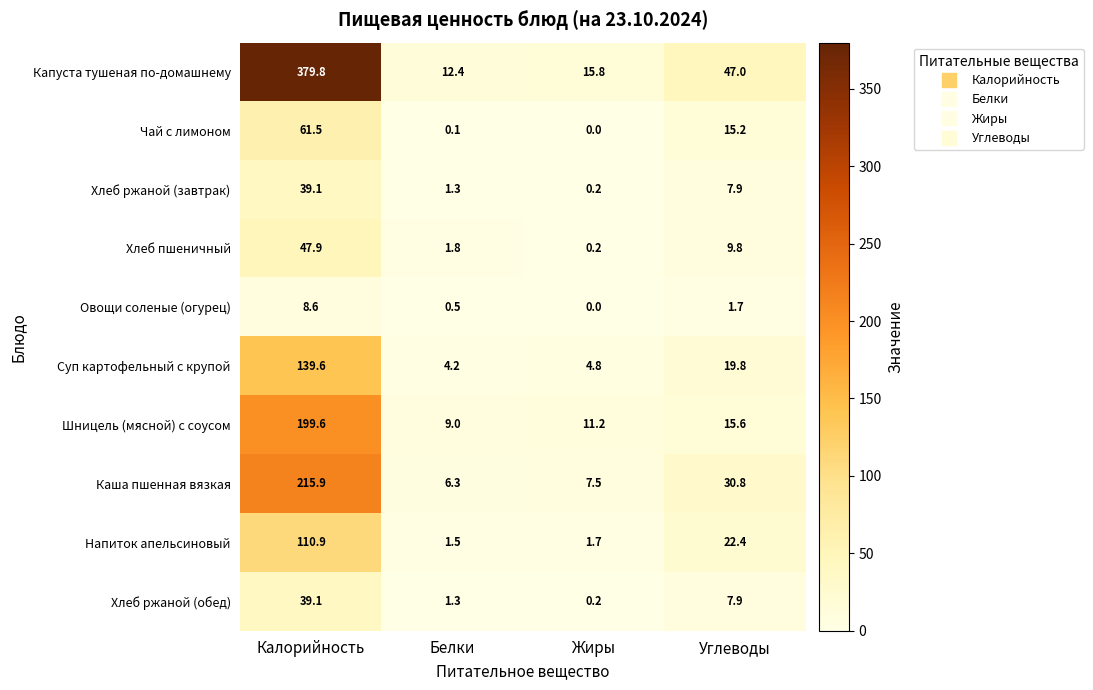

Which series has the largest total across all categories?

Капуста тушеная по-домашнему